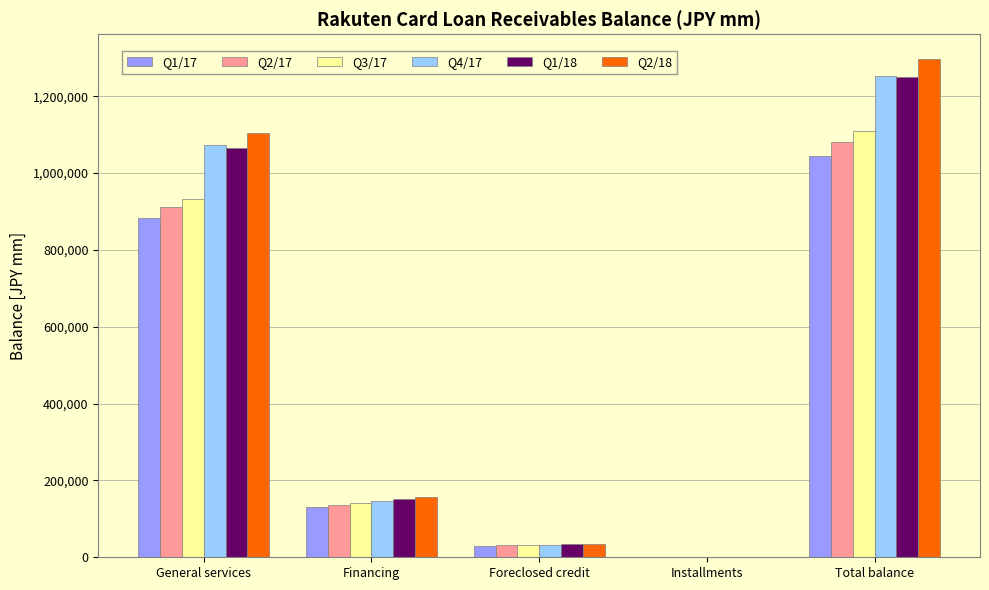

How many groups of bars are there?

5